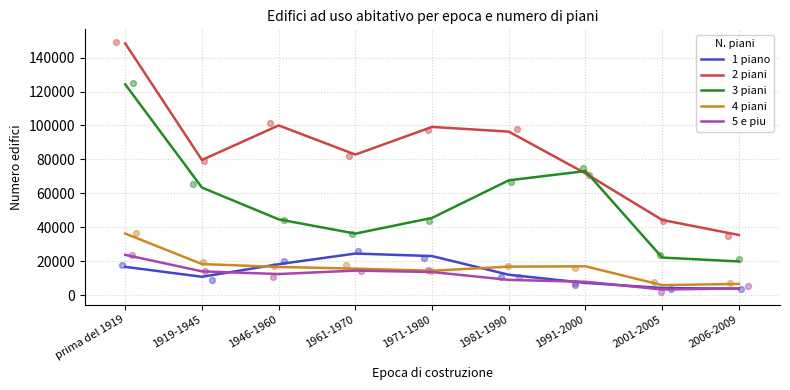

Which series reaches the minimum Y coordinate?

5 e piu